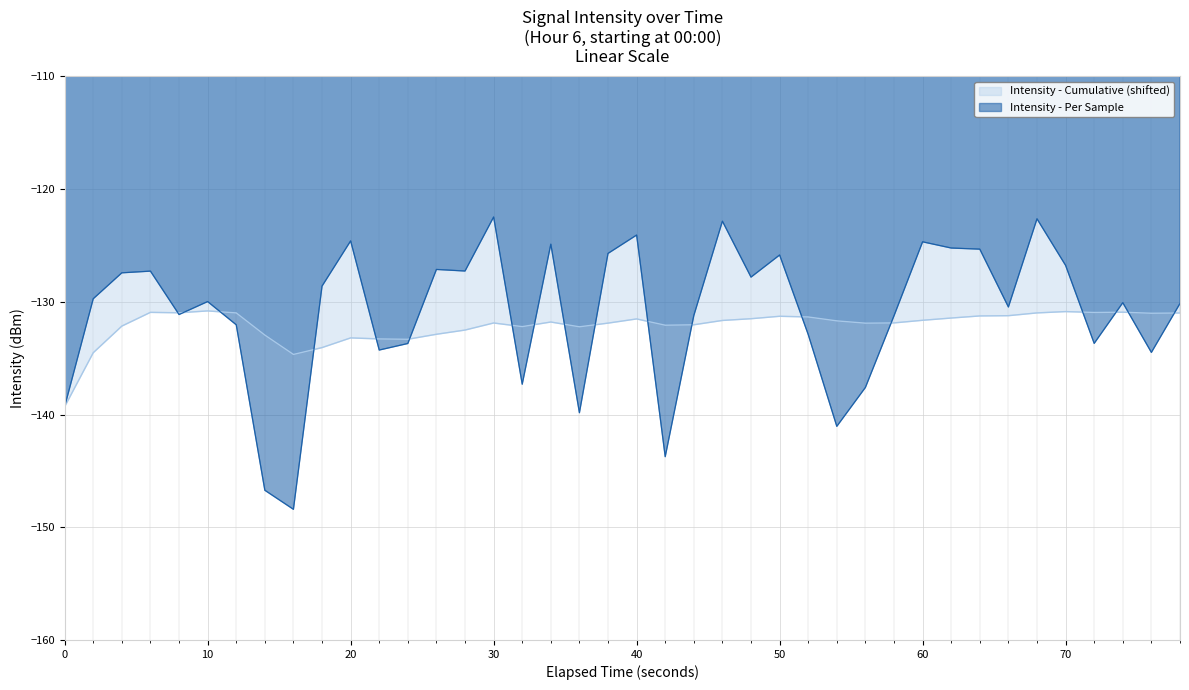

What is the total value across all series at 20?

-257.8